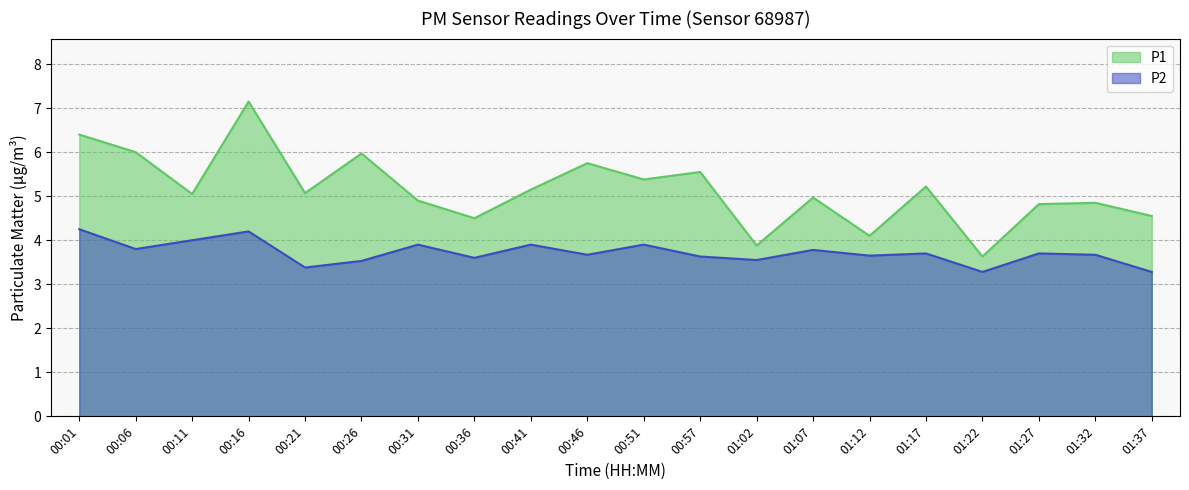

What position from the right is 00:46?

11